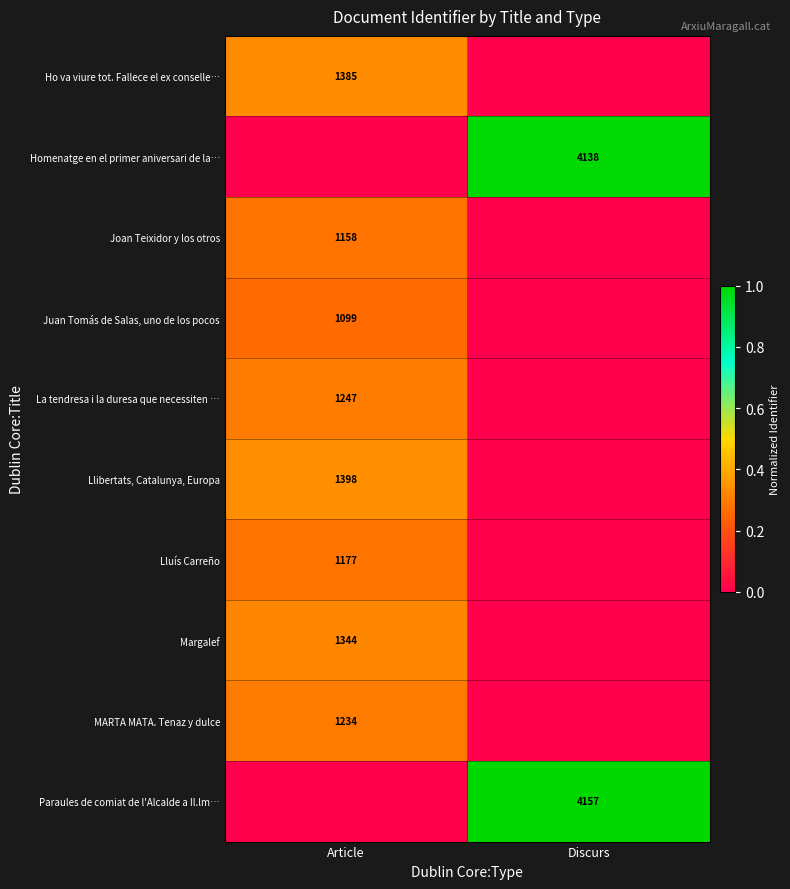

Is the value of Llibertats, Catalunya, Europa at Article greater than the value of Homenatge en el primer aniversari de la… at Discurs?

No